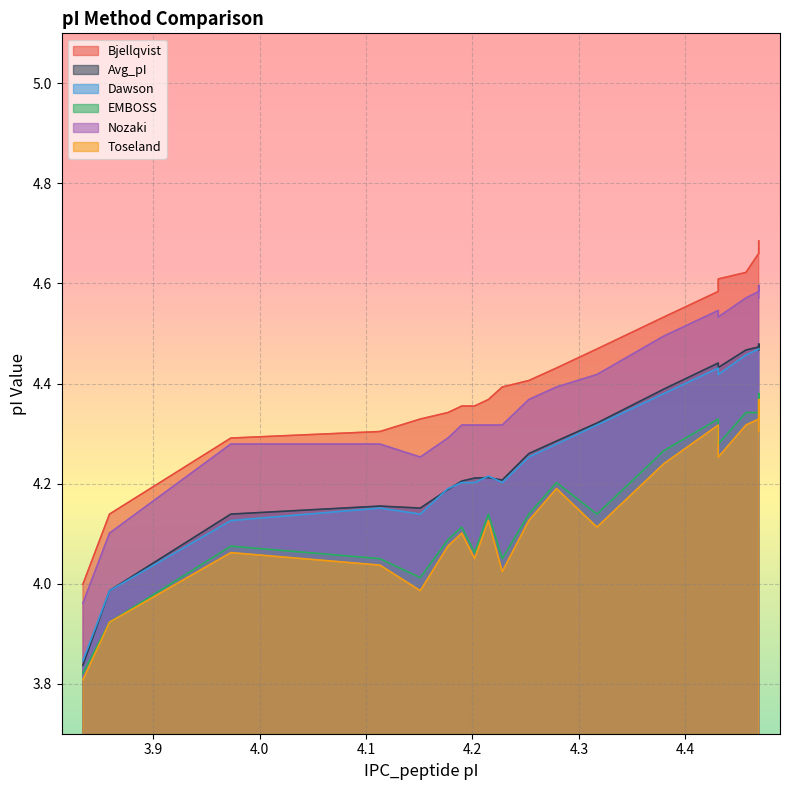

Rank the series by their maximum value, from lowest to highest.

Toseland, EMBOSS, Dawson, Avg_pI, Nozaki, Bjellqvist